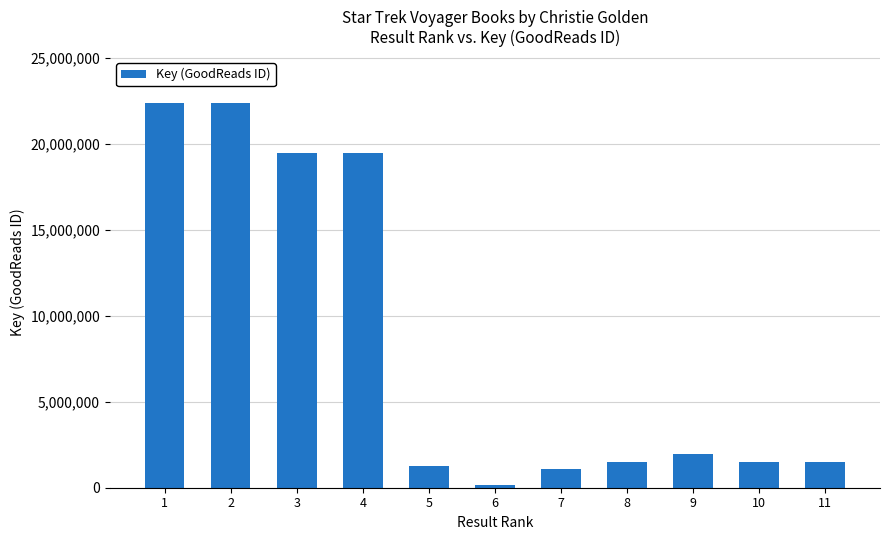

What is the value of the 2nd bar from the left?

22367829